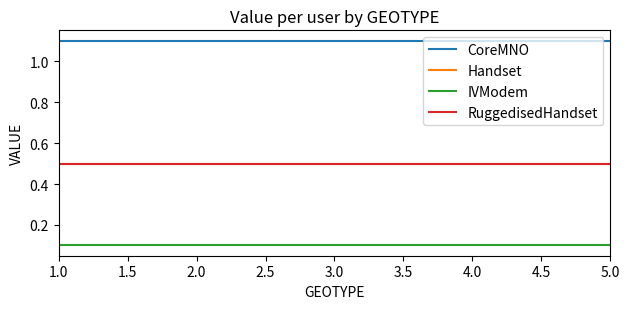

Does the chart display data point markers on the line(s)?

No